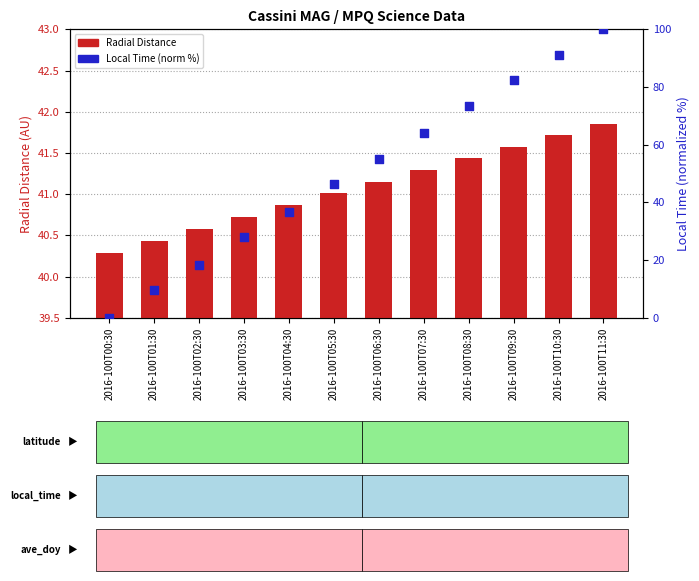

What is the total value across all series at 2016-100T03:30?

68.7